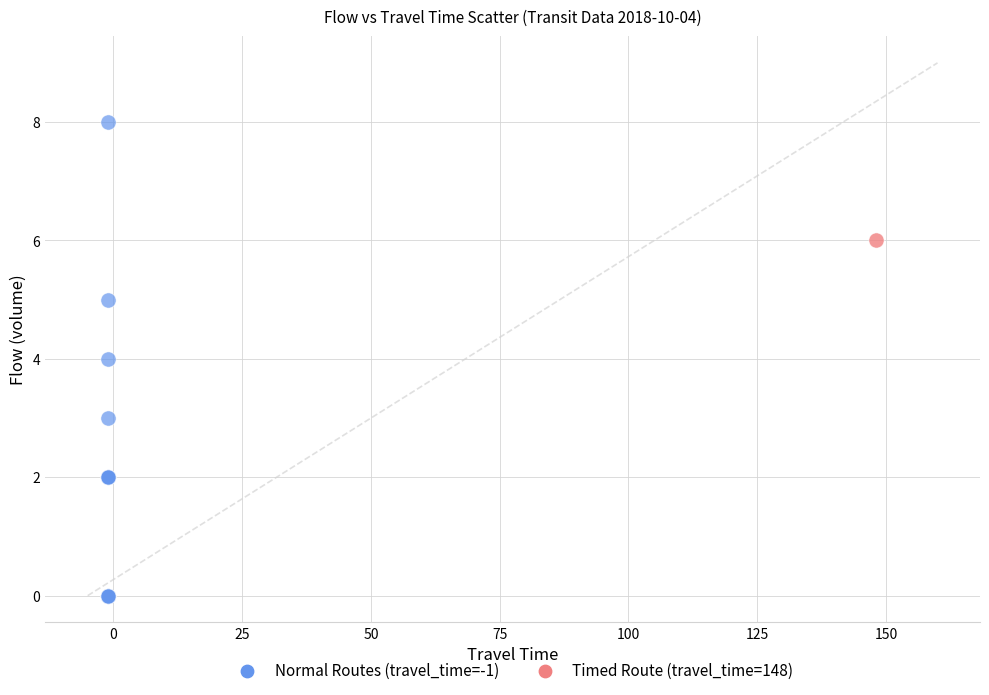

What are all the series names shown in the legend?

Normal Routes (travel_time=-1), Timed Route (travel_time=148)